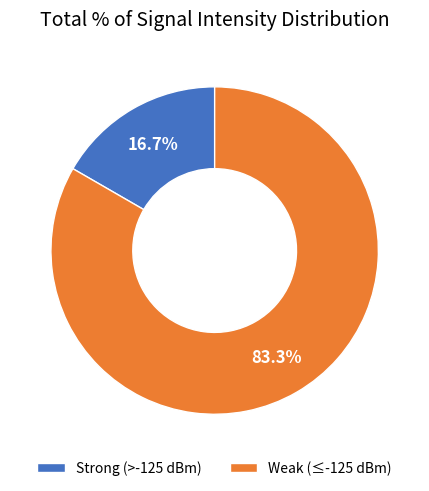

Does any single category account for the majority?

Yes